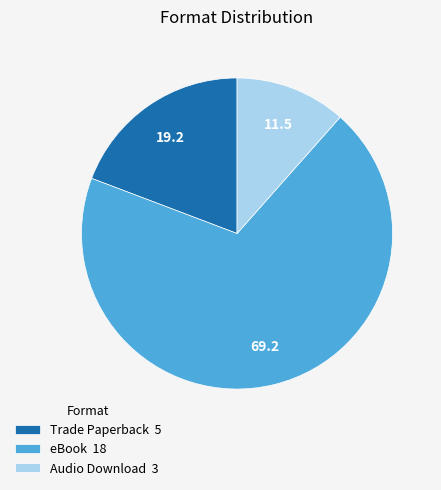

What is the largest slice in the pie chart?

eBook